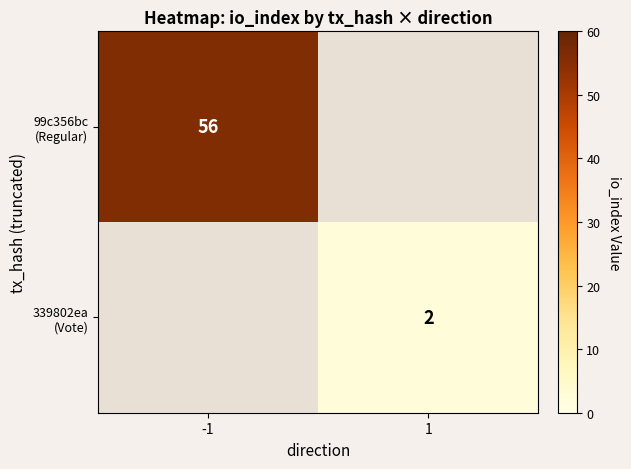

Which series has the largest range (max minus min)?

99c356bc (Regular)